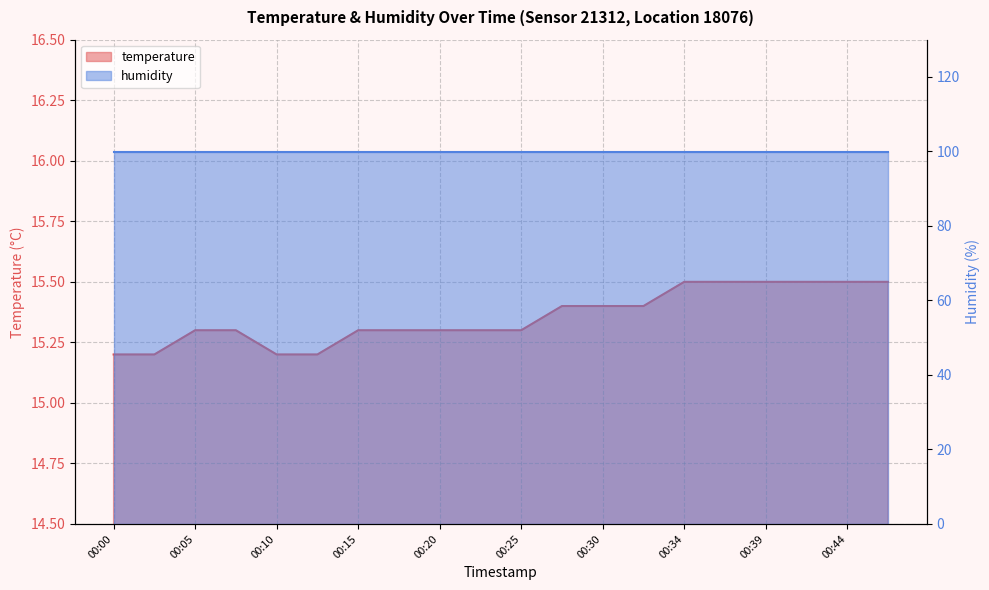

Reading left to right, list all the values displayed in this chart.

15.2	15.2	15.3	15.3	15.2	15.2	15.3	15.3	15.3	15.3	15.3	15.4	15.4	15.4	15.5	15.5	15.5	15.5	15.5	15.5